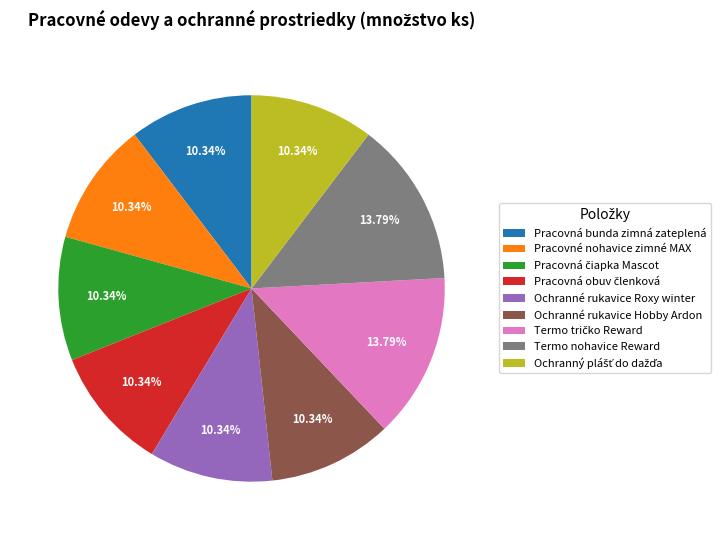

Does any single category account for the majority?

No